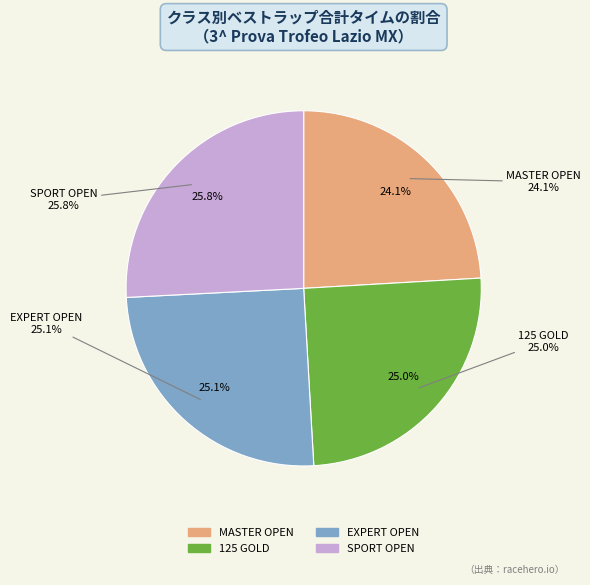

The EXPERT OPEN slice represents 13% of the pie. True or false?

False